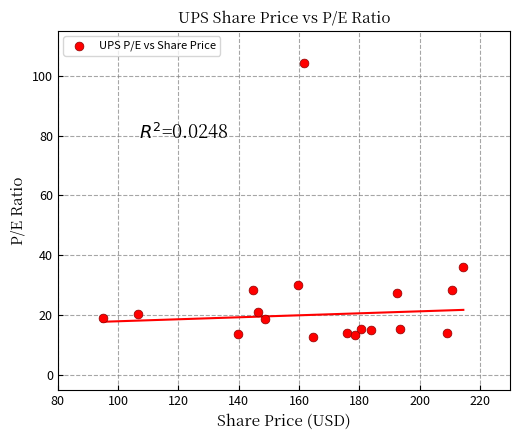

What is the range of X values (max minus min)?

119.7